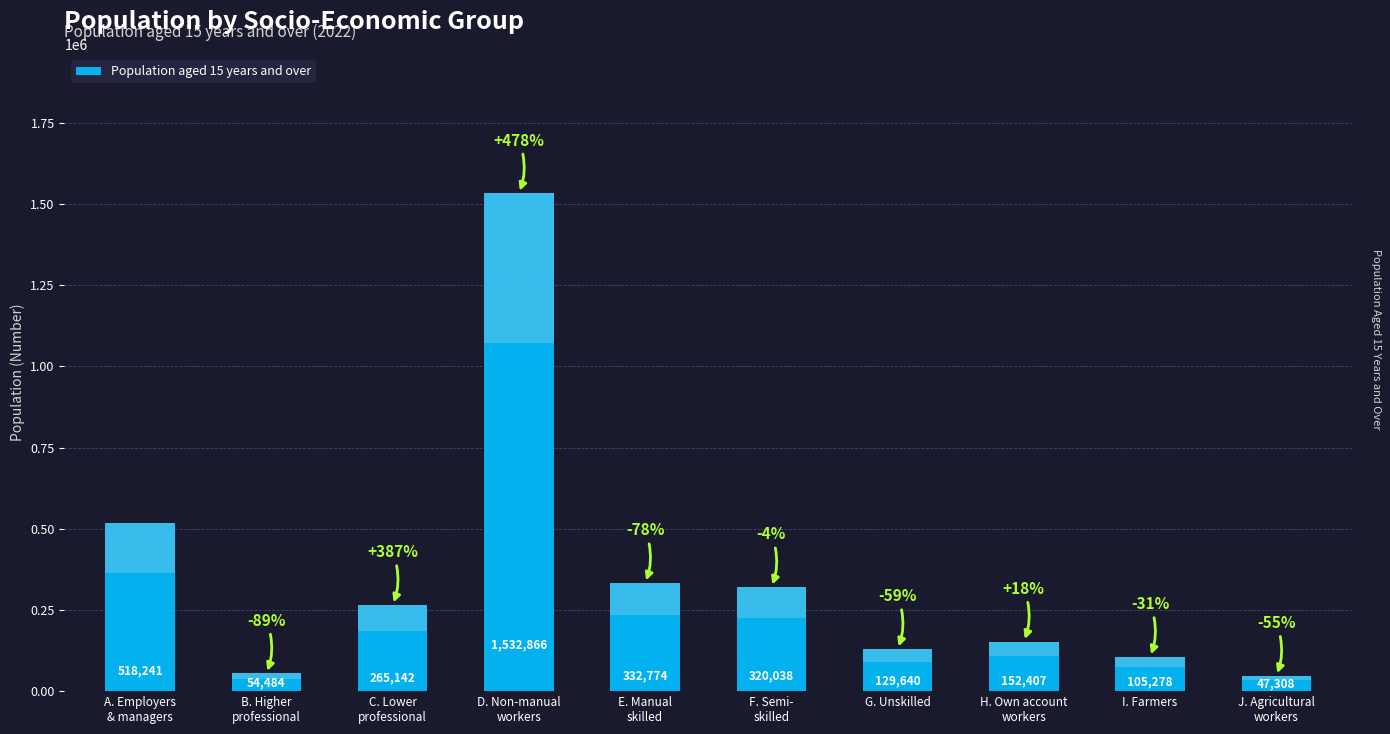

What is the change in value from E. Manual
skilled to H. Own account
workers?

-180367